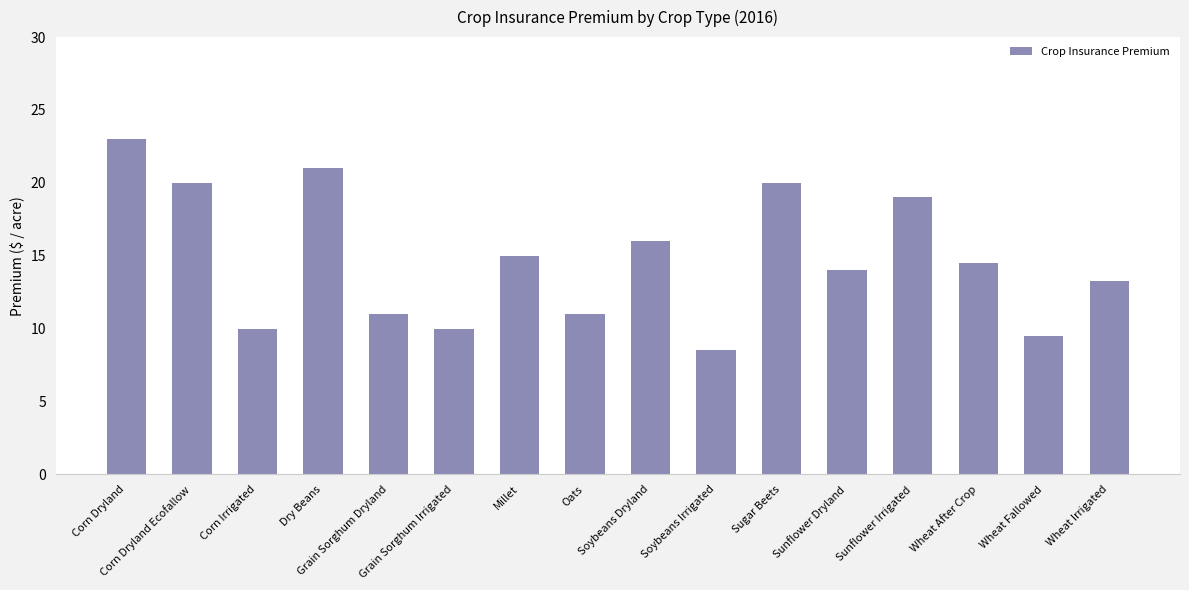

Which label corresponds to the largest value in the chart?

Corn Dryland